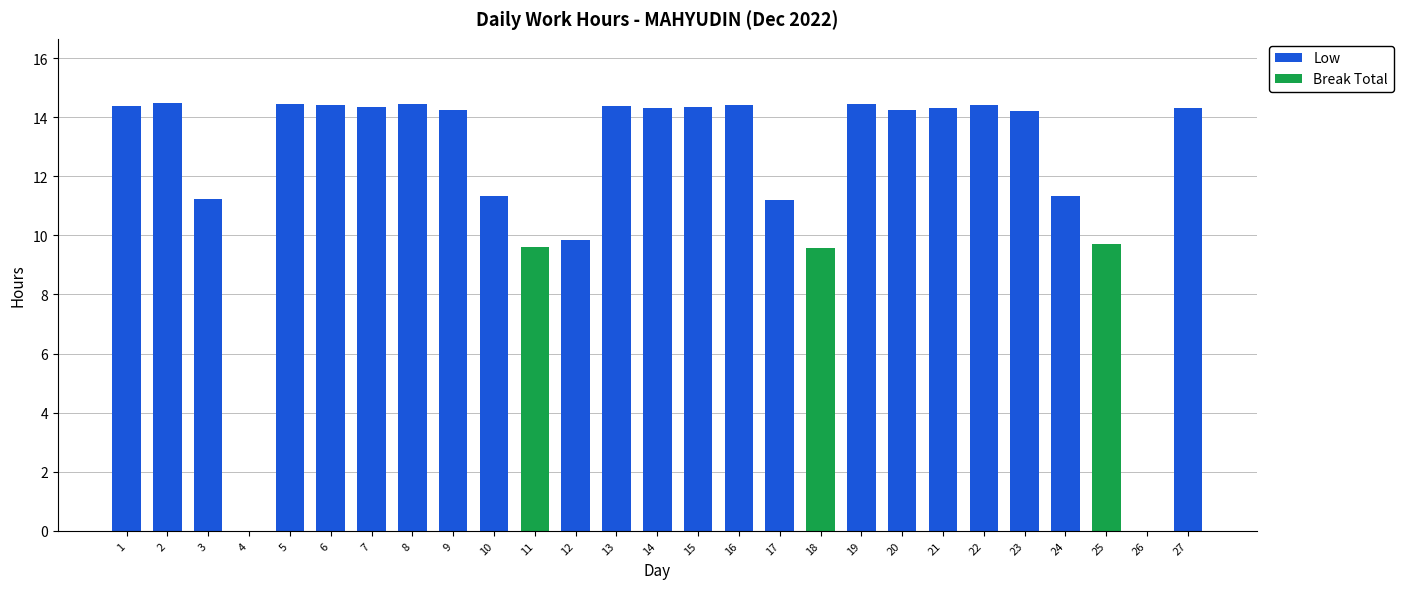

Are the bars horizontal?

No